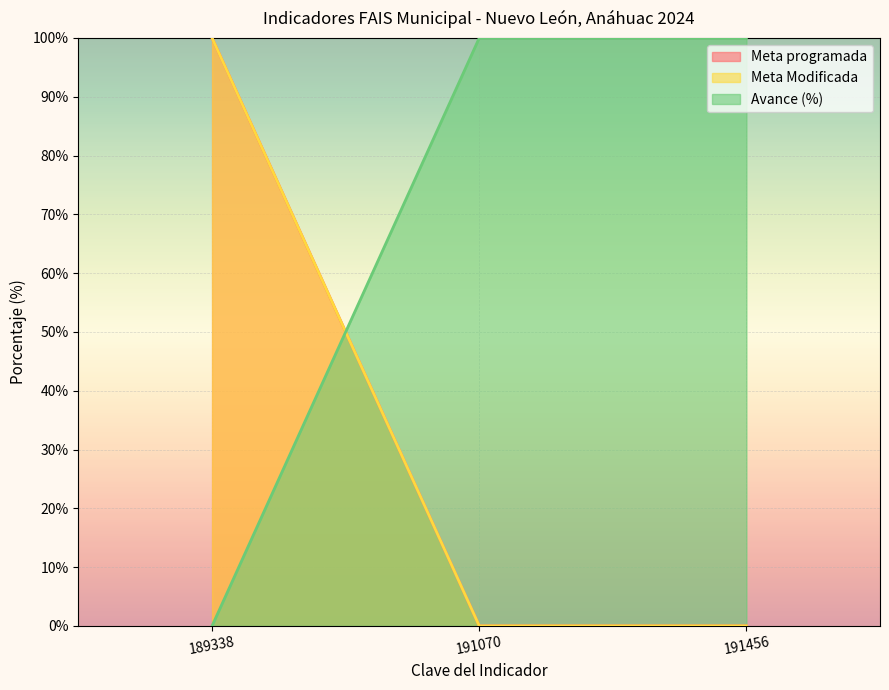

What is the sum of all Meta programada values?

100